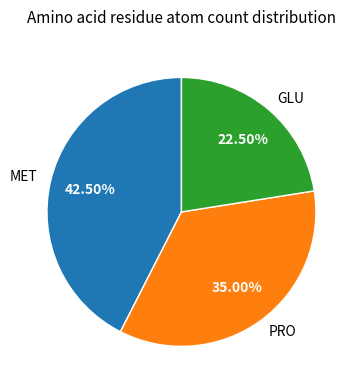

Rank the categories by value from highest to lowest.

MET, PRO, GLU